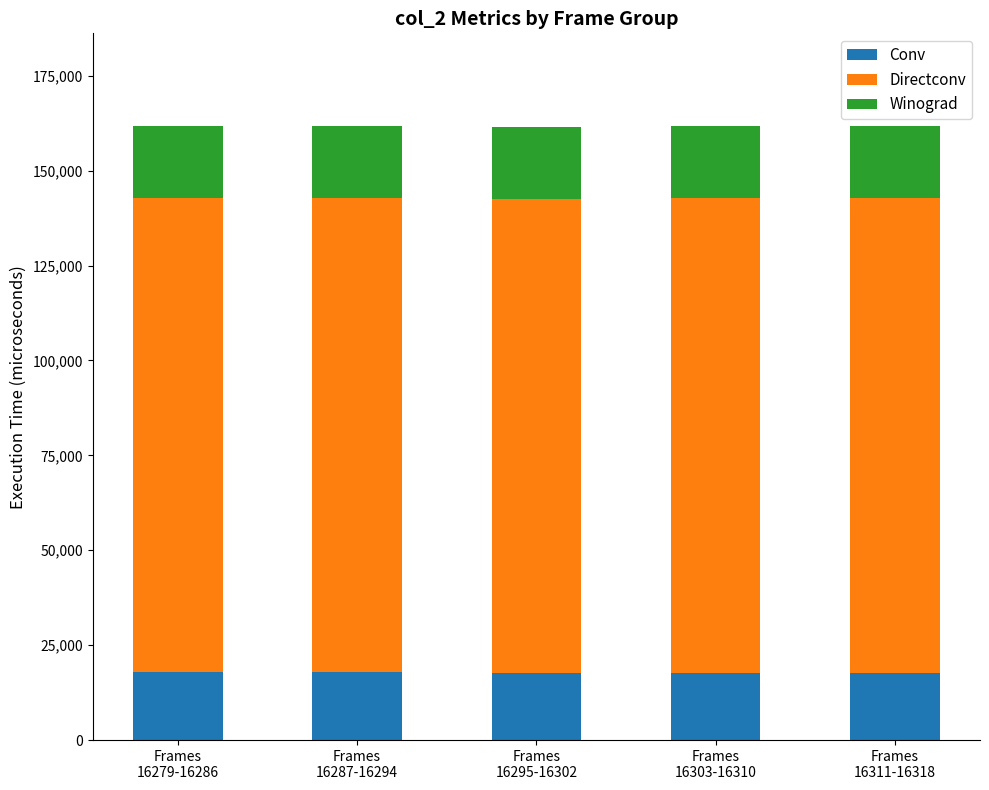

What is the highest value of the Conv series?

17821